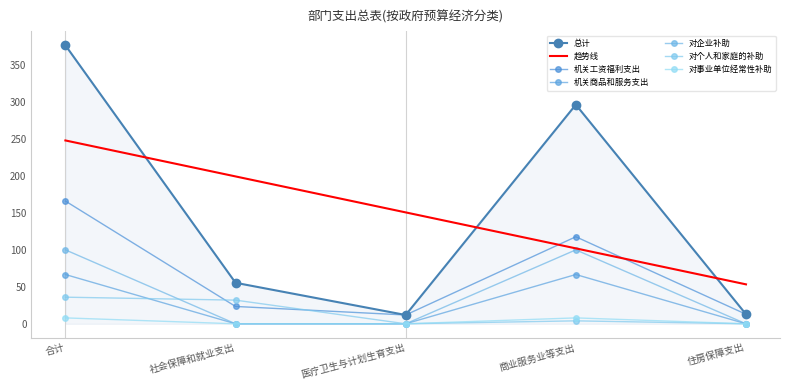

How many data points in 对企业补助 are above 0?

2